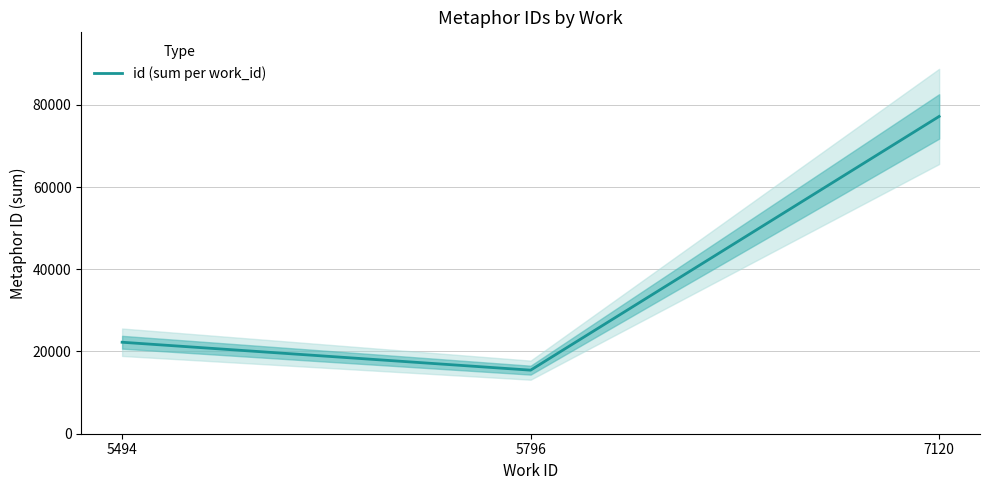

Which label corresponds to the smallest value in the chart?

5796